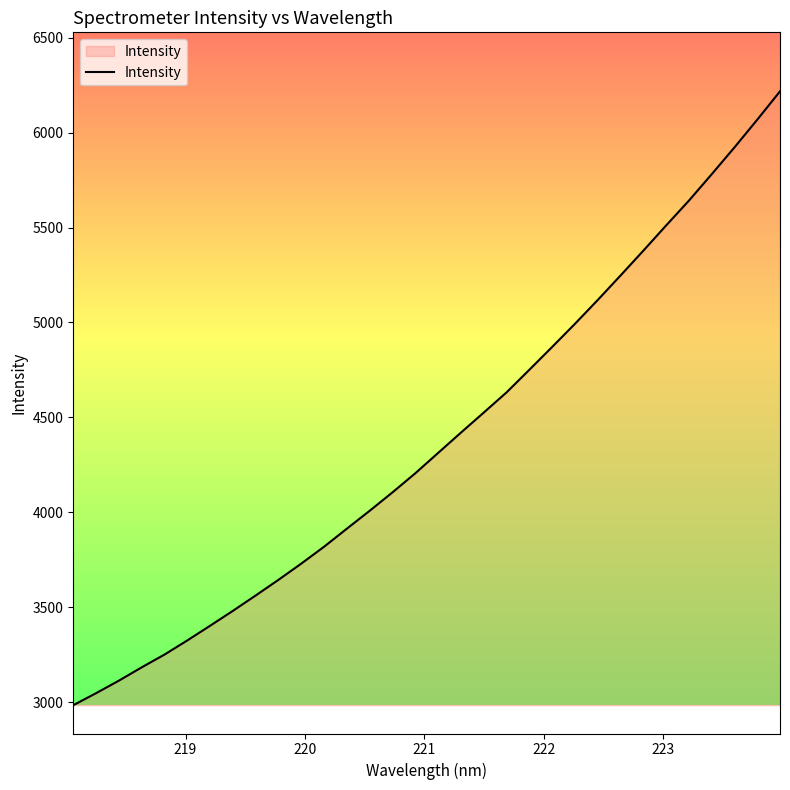

What is the minimum value shown in the chart?

2983.2